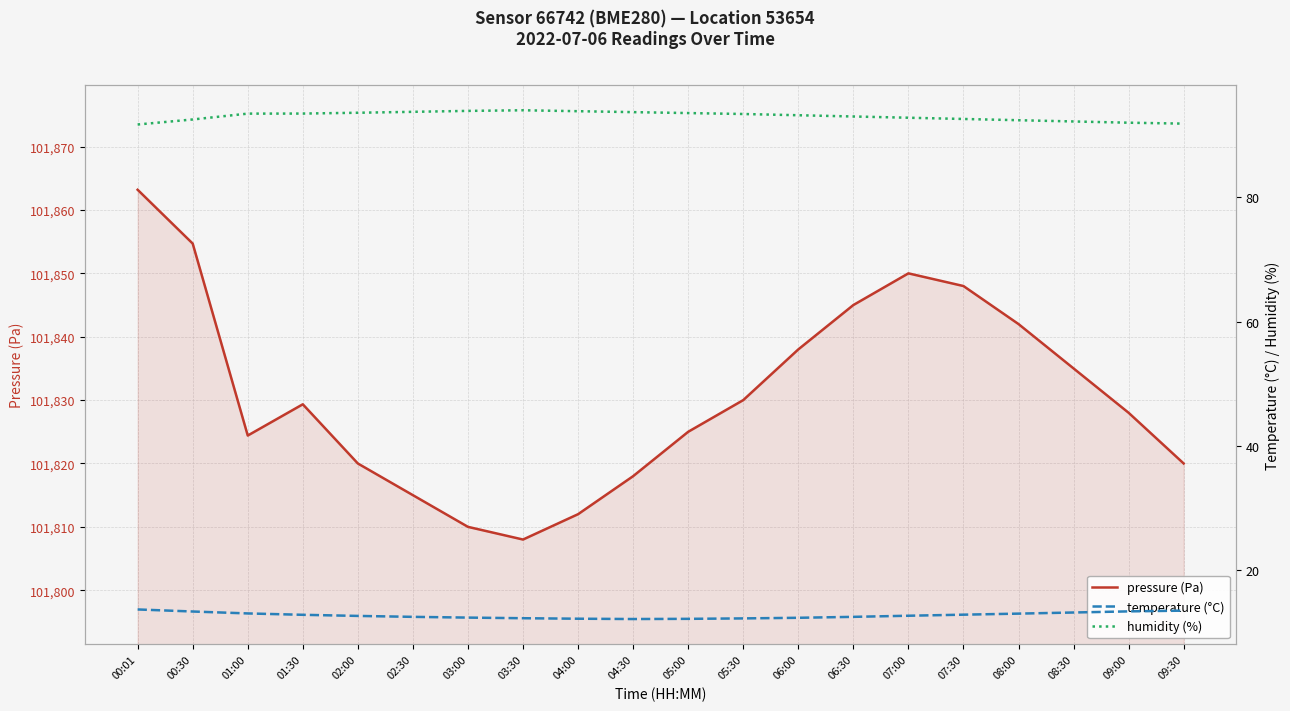

Rank the categories by humidity (%) value from lowest to highest.

00:01, 09:30, 09:00, 08:30, 08:00, 00:30, 07:30, 07:00, 06:30, 06:00, 05:30, 01:00, 01:30, 05:00, 02:00, 04:30, 02:30, 04:00, 03:00, 03:30